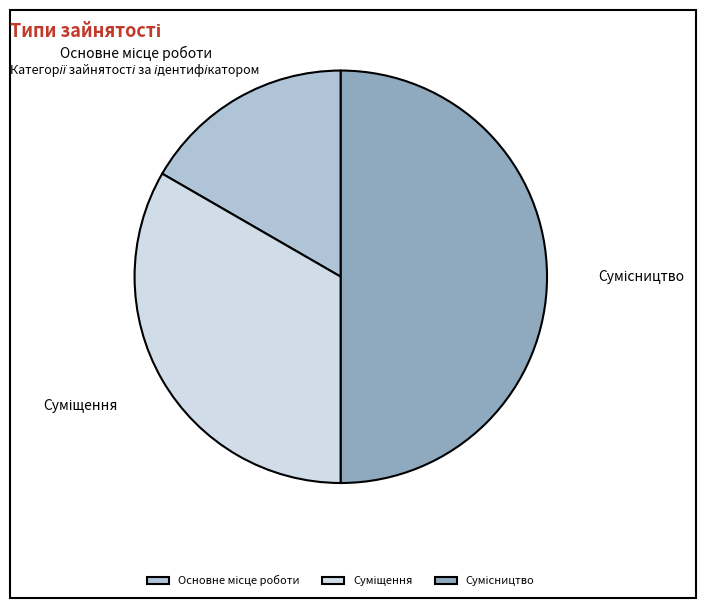

Is there any slice that represents more than half of the pie?

No